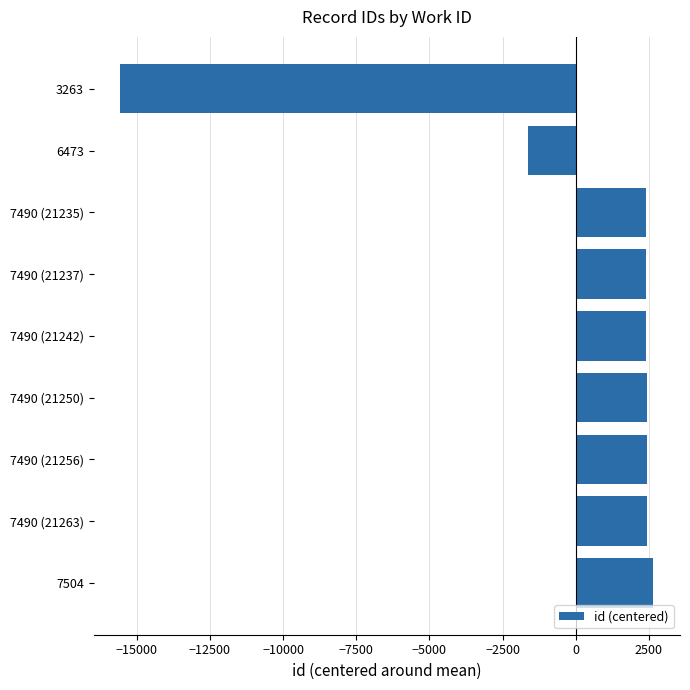

What is the difference between the values at 3263 and 7490 (21237)?

17974.0